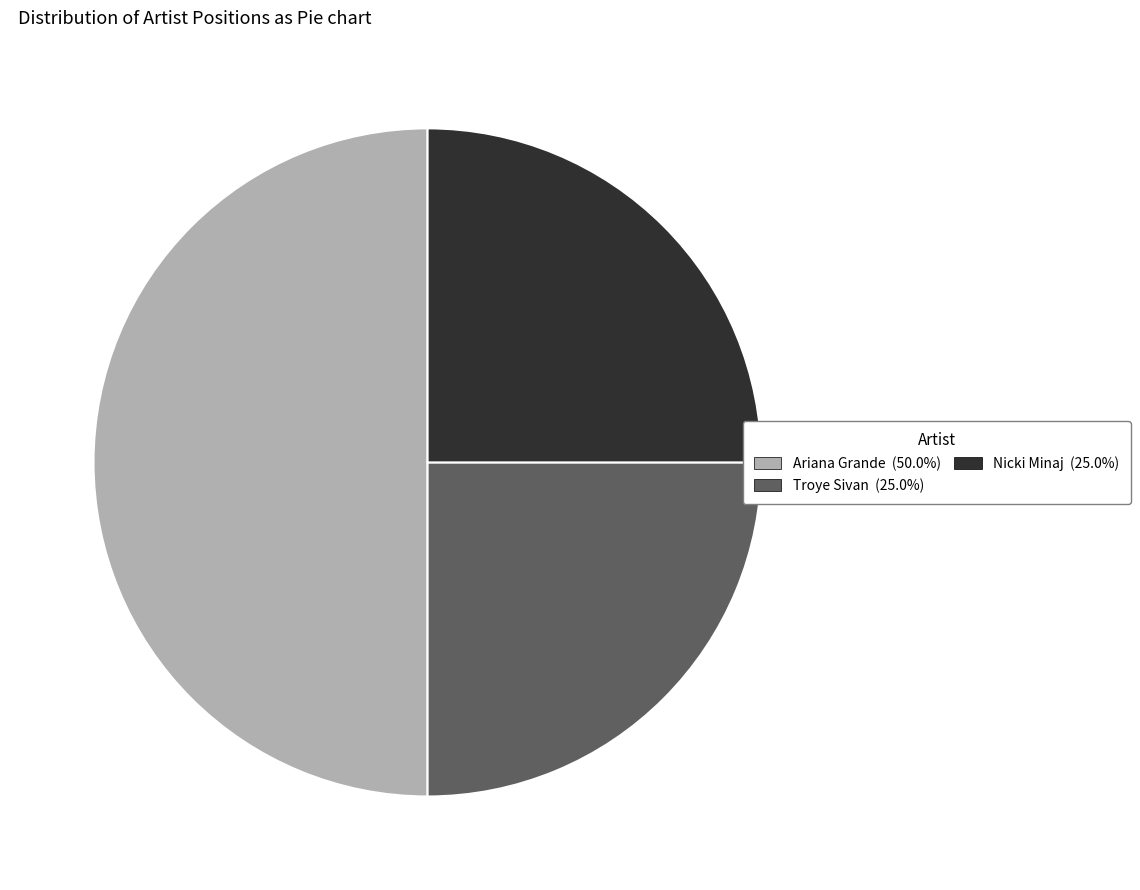

Which category has the biggest portion of the pie?

Ariana Grande